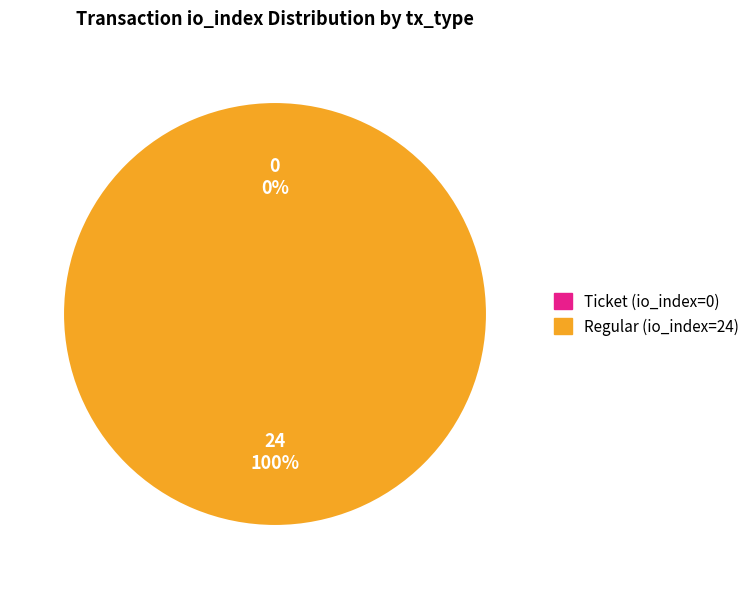

Which has a higher value, Regular (io_index=24) or Ticket (io_index=0)?

Regular (io_index=24)